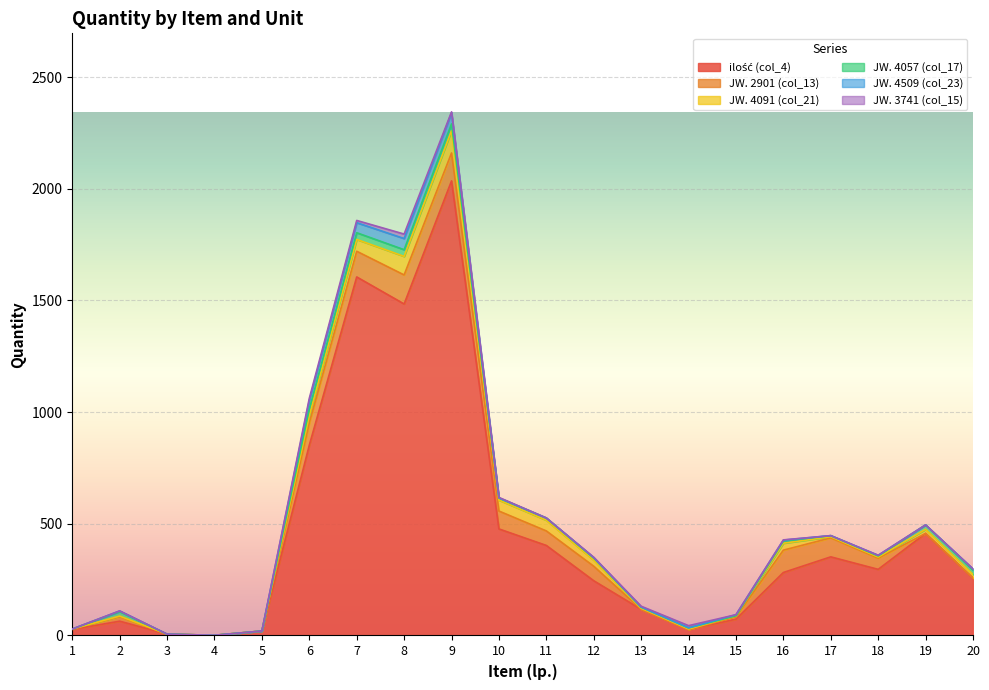

Which series has the largest total across all categories?

ilość (col_4)